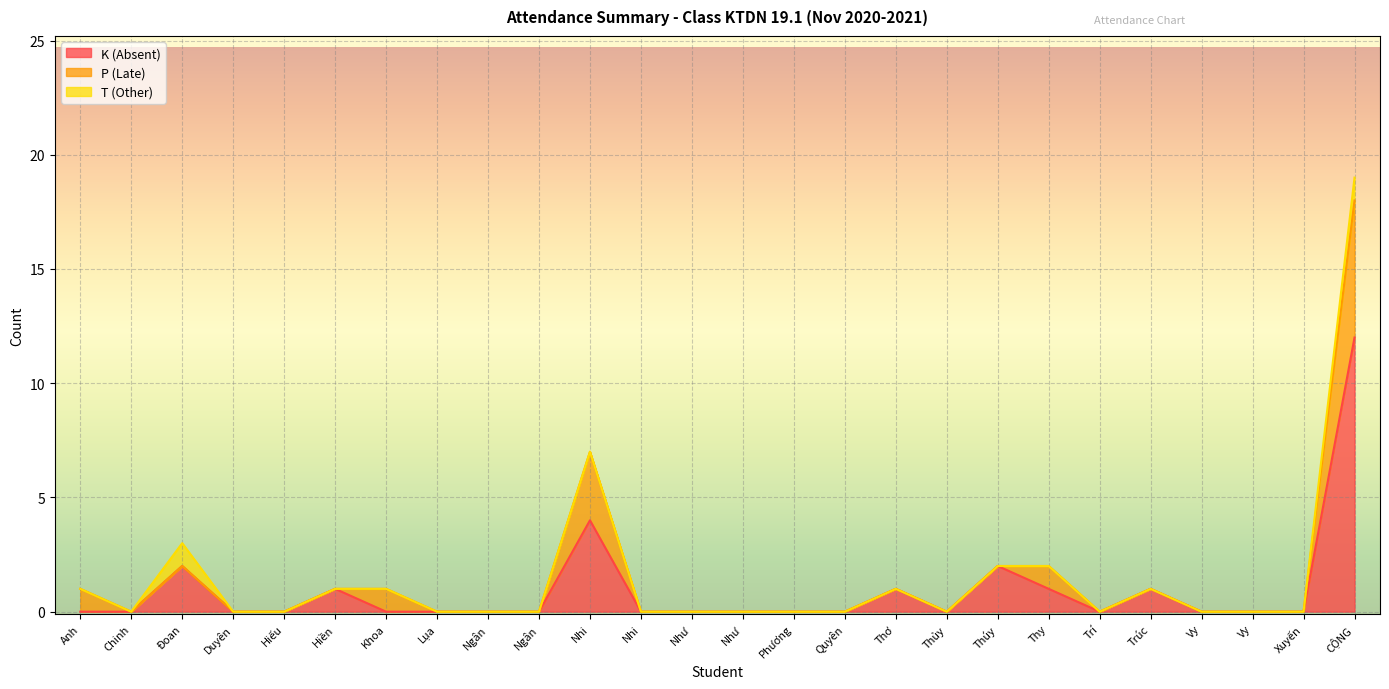

Reading left to right, list all the values displayed in this chart.

K (Absent): 0	0	2	0	0	1	0	0	0	0	4	0	0	0	0	0	1	0	2	1	0	1	0	0	0	12
P (Late): 1	0	0	0	0	0	1	0	0	0	3	0	0	0	0	0	0	0	0	1	0	0	0	0	0	6
T (Other): 0	0	1	0	0	0	0	0	0	0	0	0	0	0	0	0	0	0	0	0	0	0	0	0	0	1